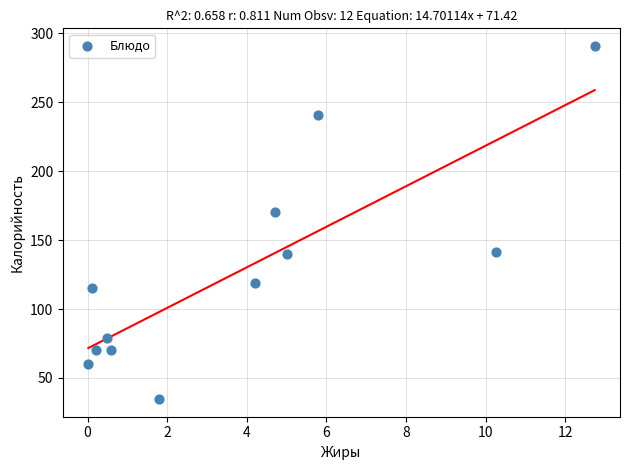

What is the average Y value?

127.7